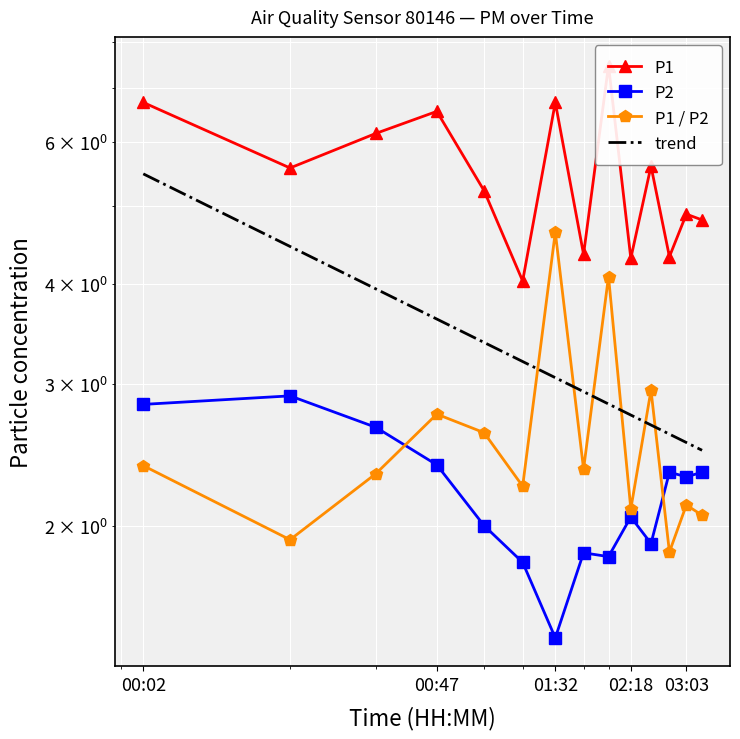

Between 01:32 and 00:02, which is larger?

01:32